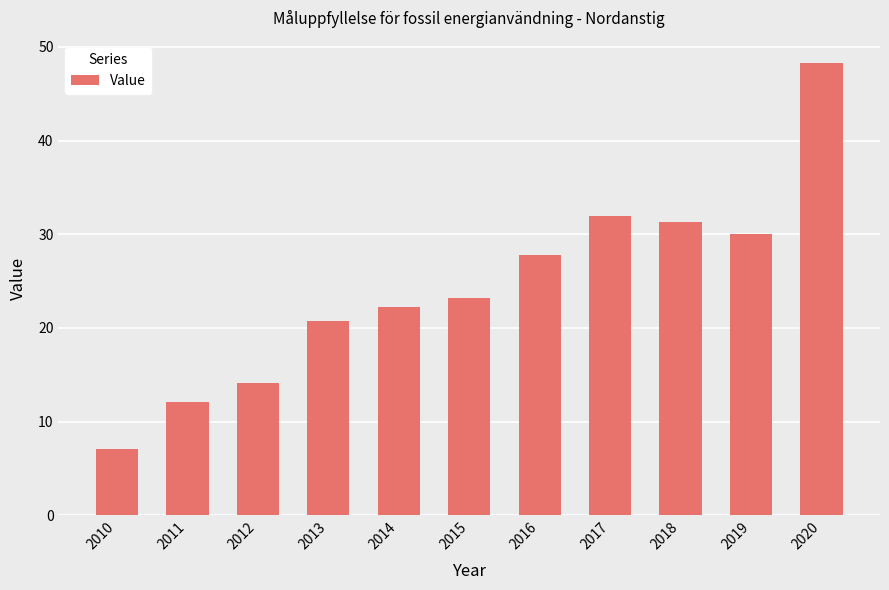

List the labels in order of value, largest first.

2020, 2017, 2018, 2019, 2016, 2015, 2014, 2013, 2012, 2011, 2010